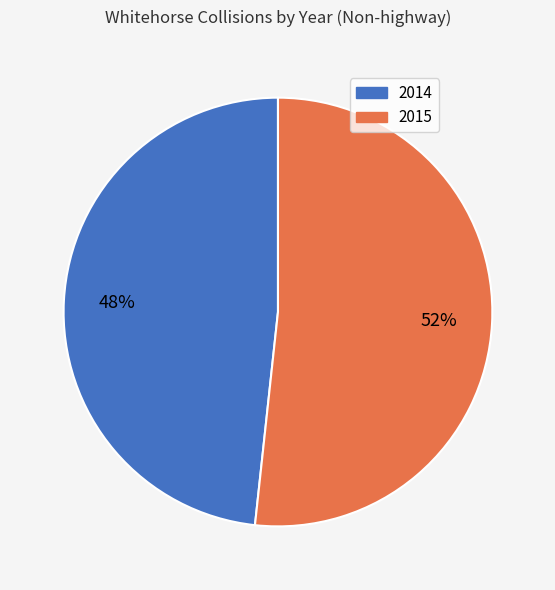

Does any single category account for the majority?

Yes